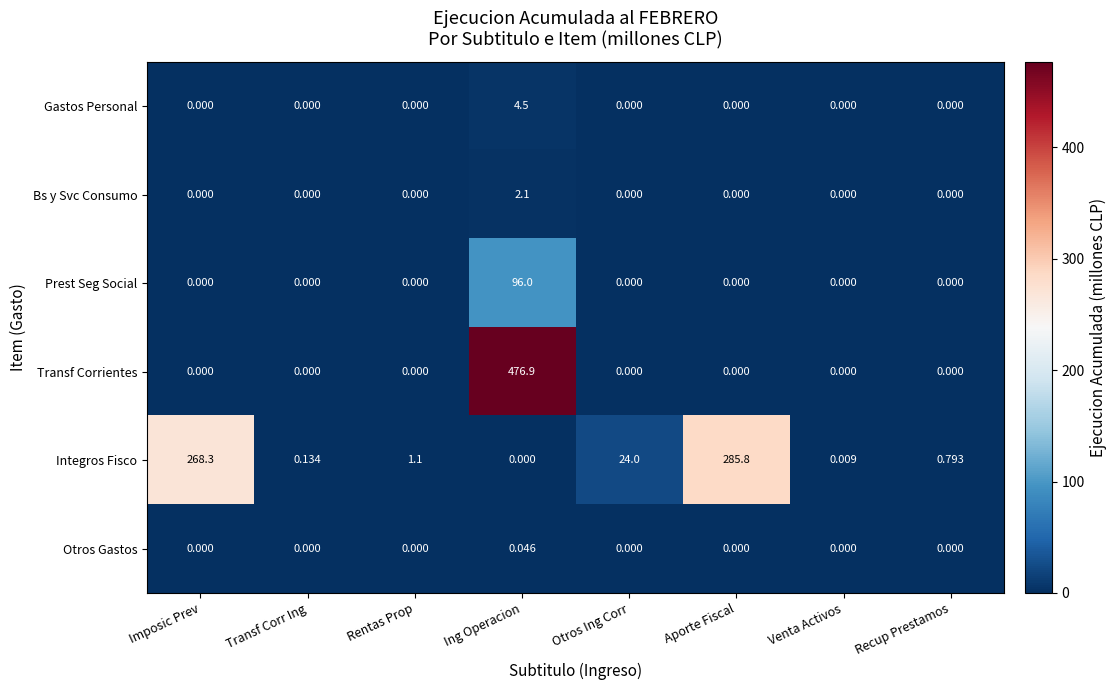

Which series changed the most between Imposic Prev and Transf Corr Ing?

Integros Fisco